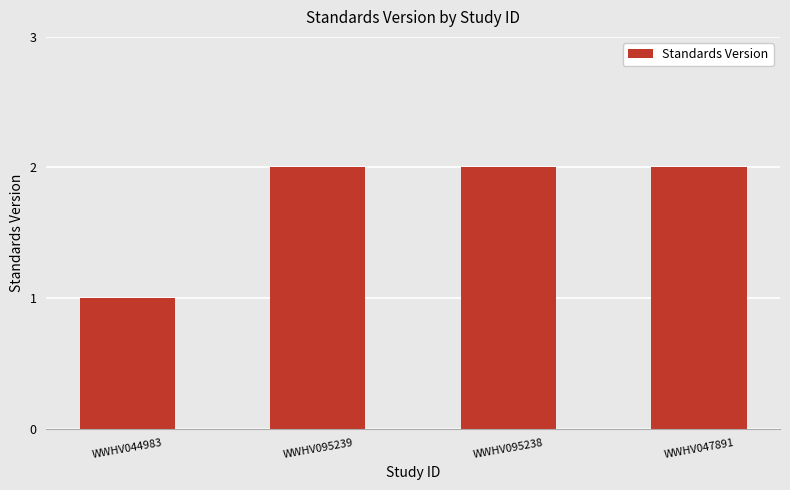

Does the chart contain any negative values?

No